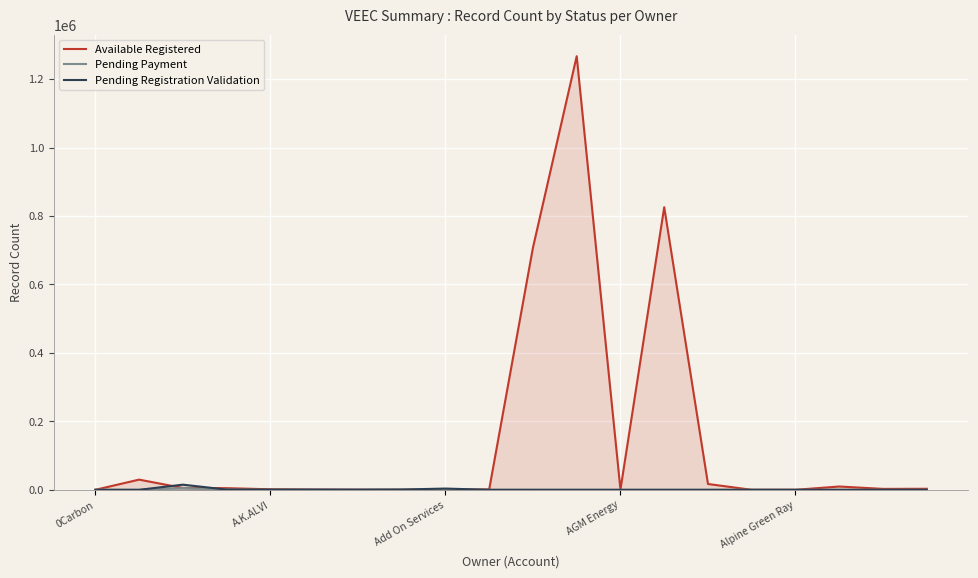

Which series has the largest total across all categories?

Available Registered